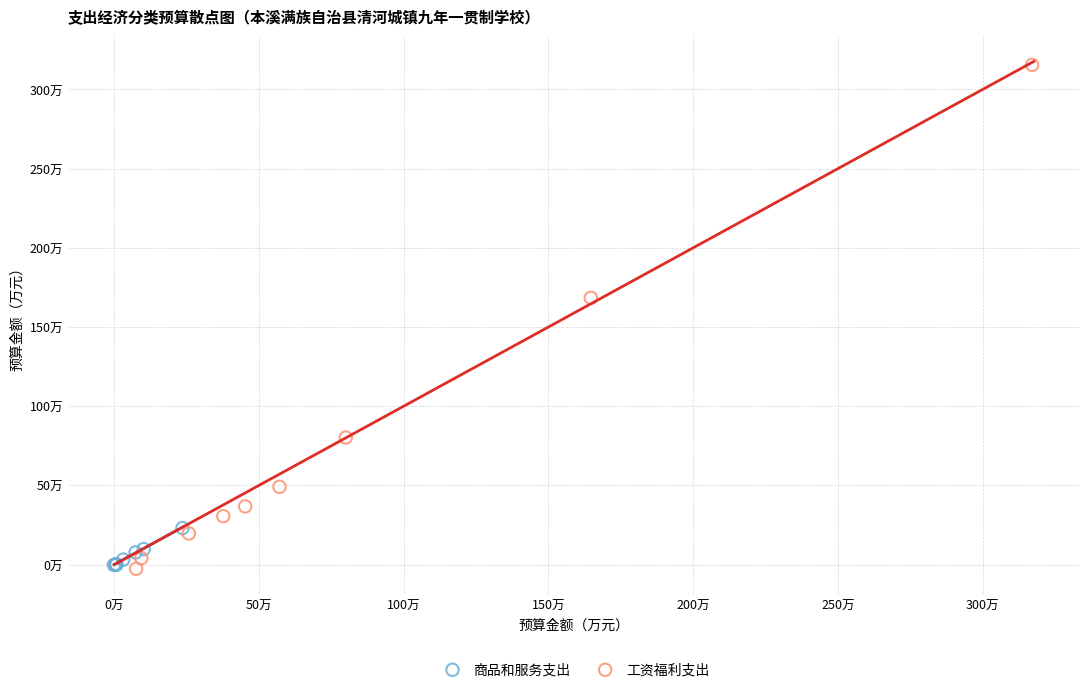

What are all the series names shown in the legend?

商品和服务支出, 工资福利支出